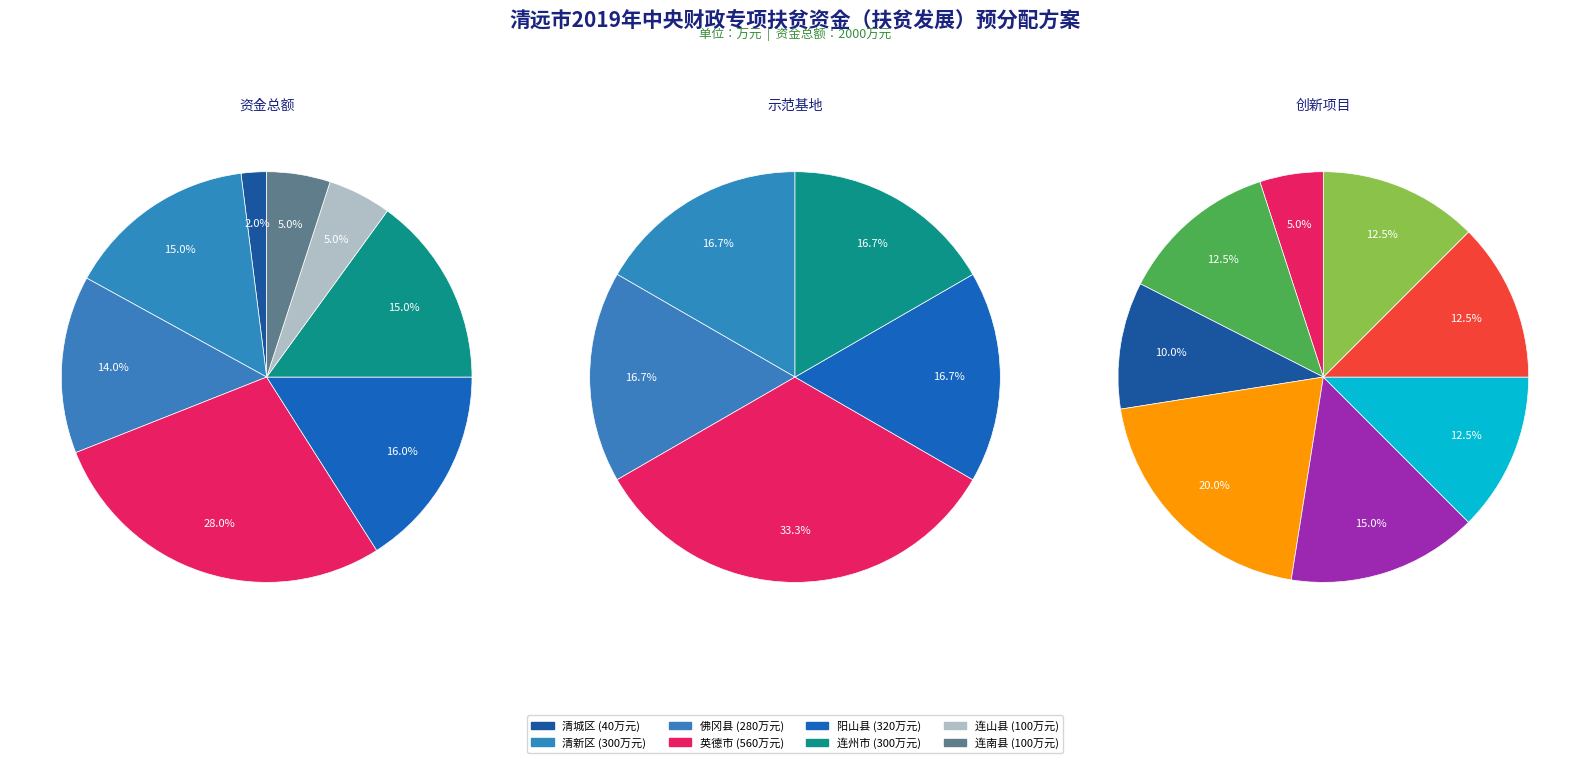

How many segments does this pie chart have?

8